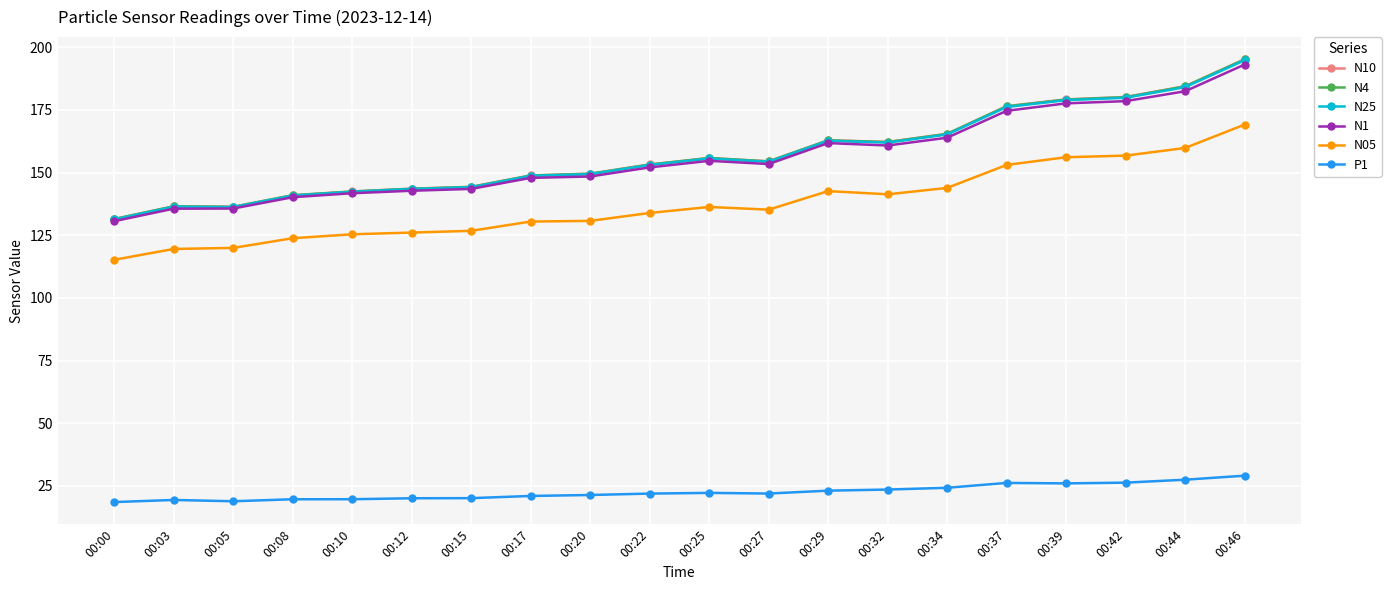

Which category has the highest value across all series?

00:46